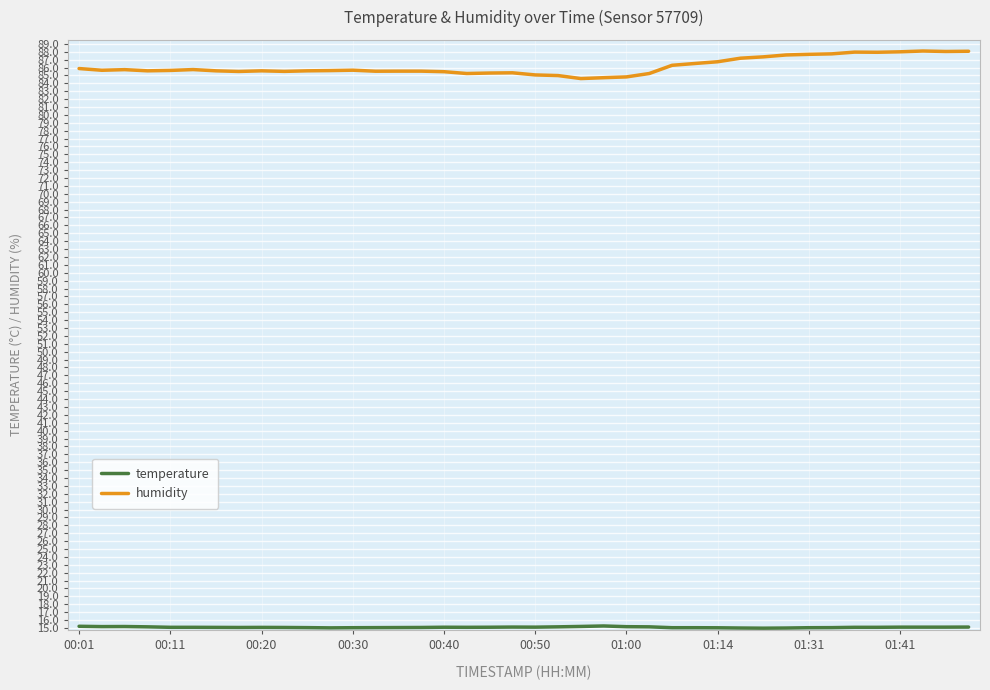

What is the maximum value shown in the chart?

88.1